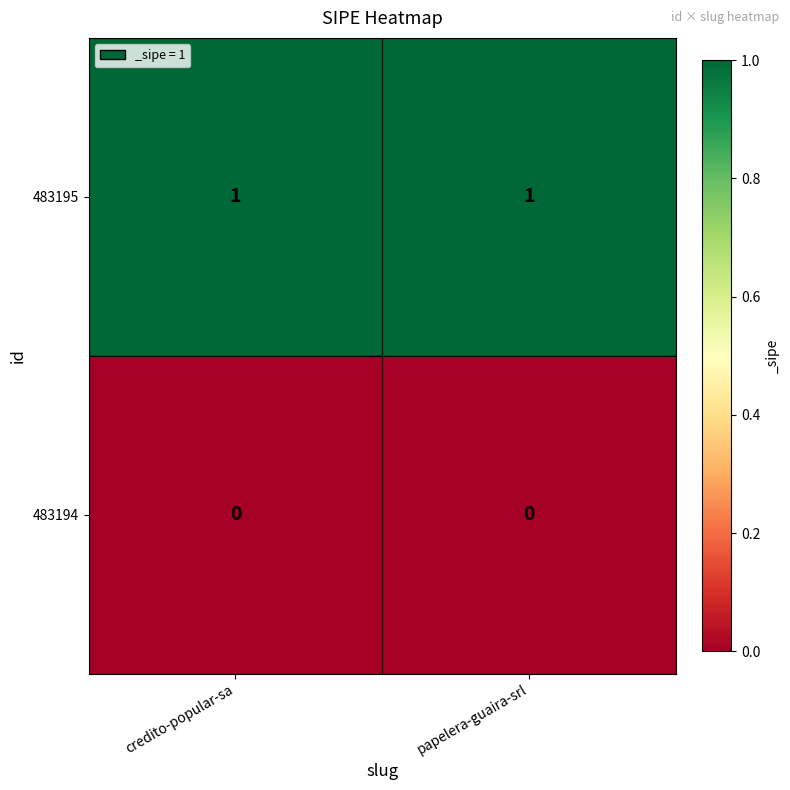

At how many categories does at least one series exceed 0?

2